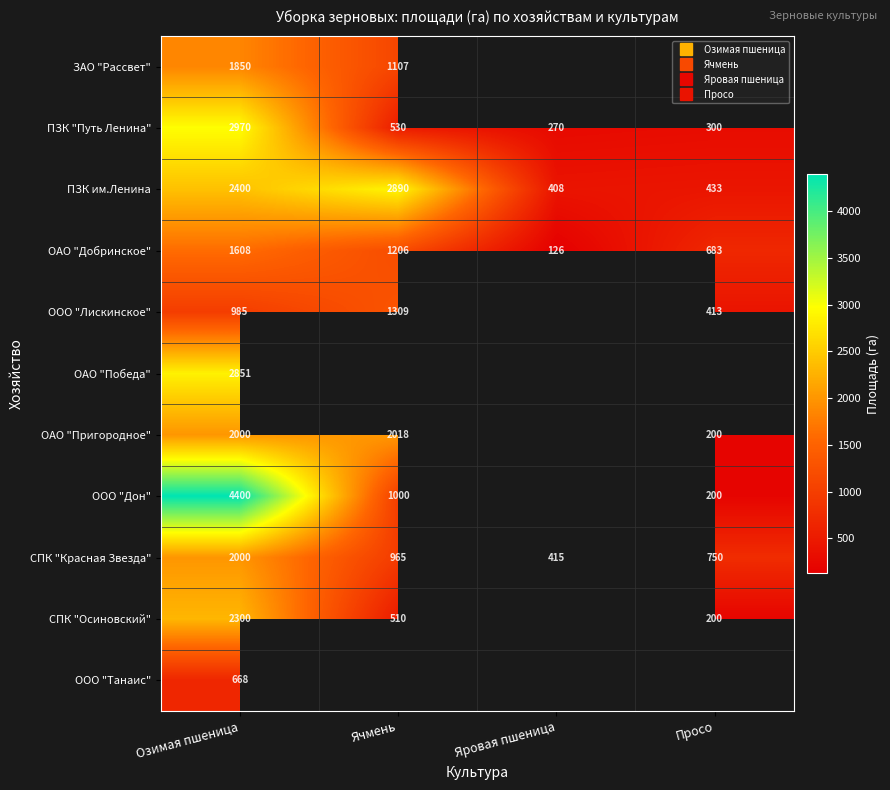

What is the difference between the maximum and minimum values in the ООО "Лискинское" series?

896.0